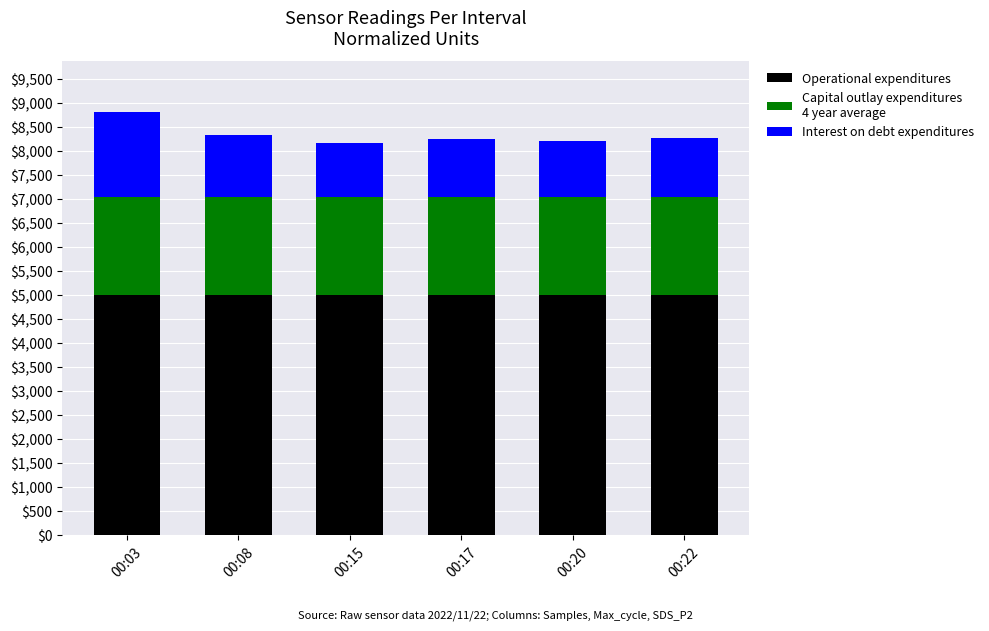

How many series are shown in this chart?

3